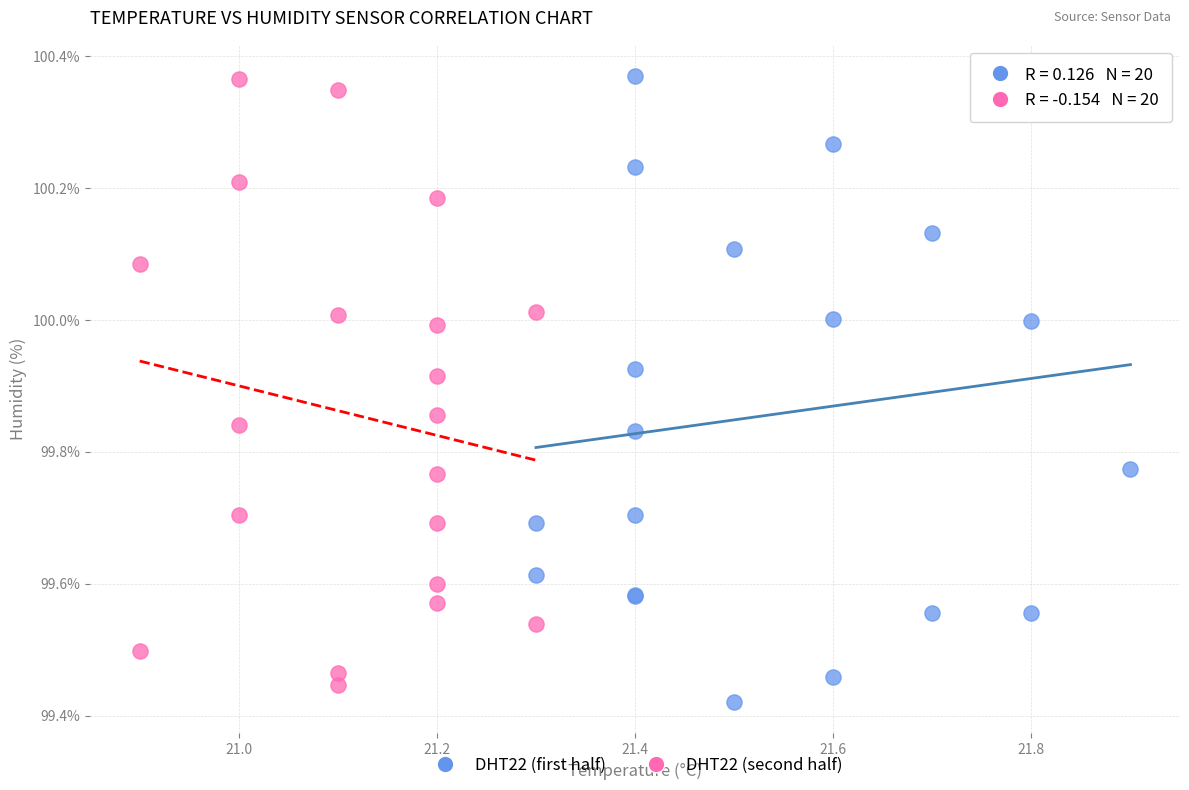

Which series reaches the minimum Y coordinate?

DHT22 (first half)